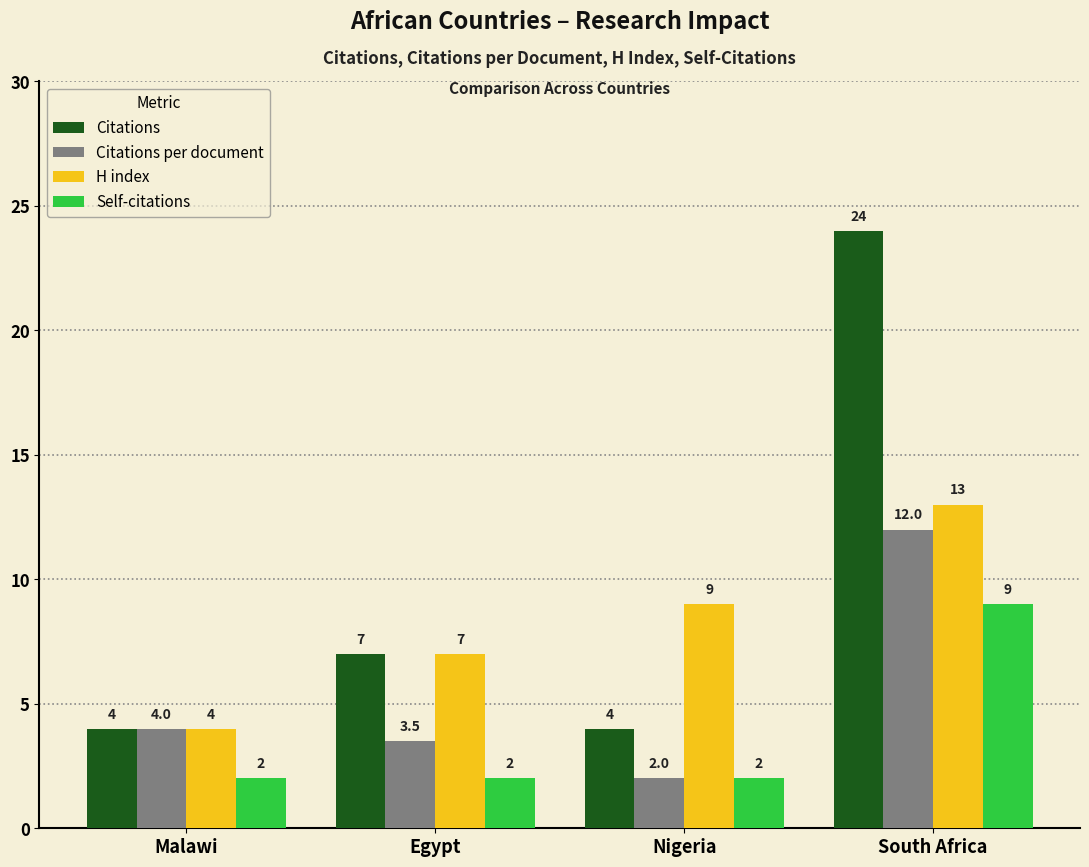

List the series in order of their peak value, highest first.

Citations, H index, Citations per document, Self-citations